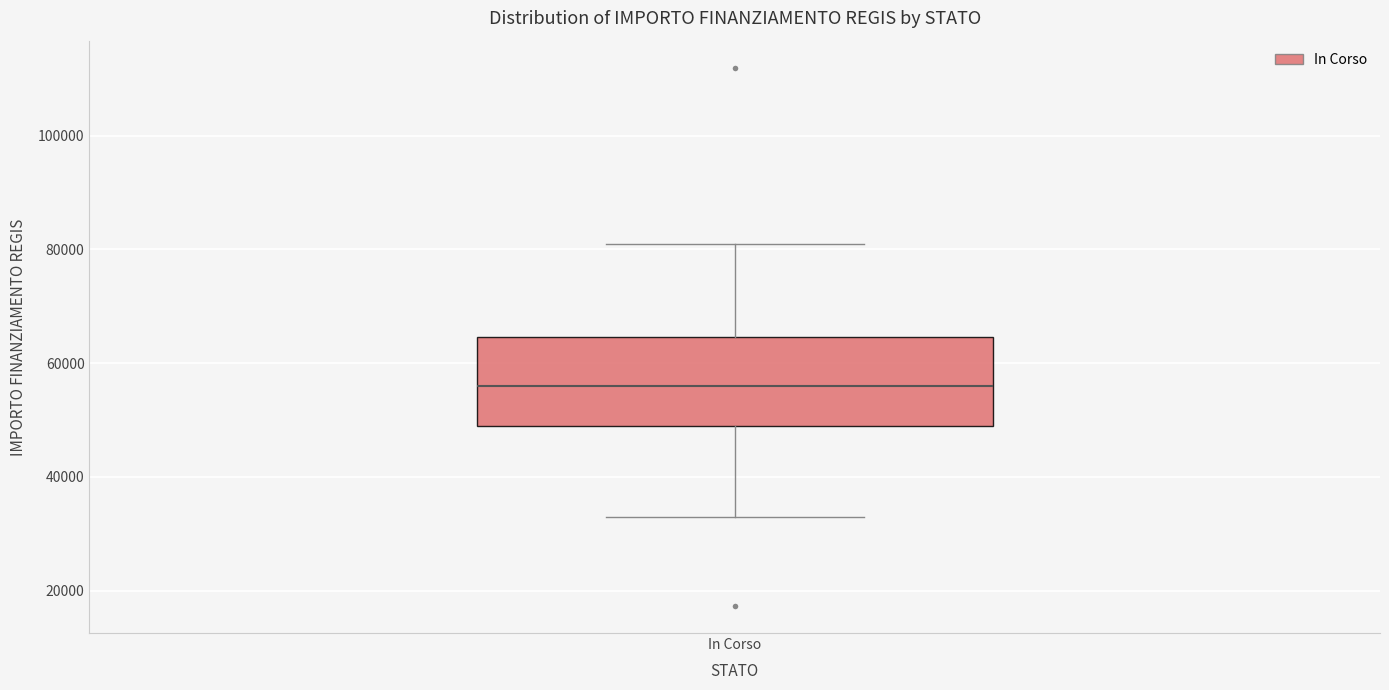

Read this box plot against the y-axis: the position of the median line, the range covered by the box, and the ends of both whiskers. The values are not printed on the chart, so give them approximately, as read against the axis.

median 56000, box 50000 to 64000, whiskers 32000 to 80000